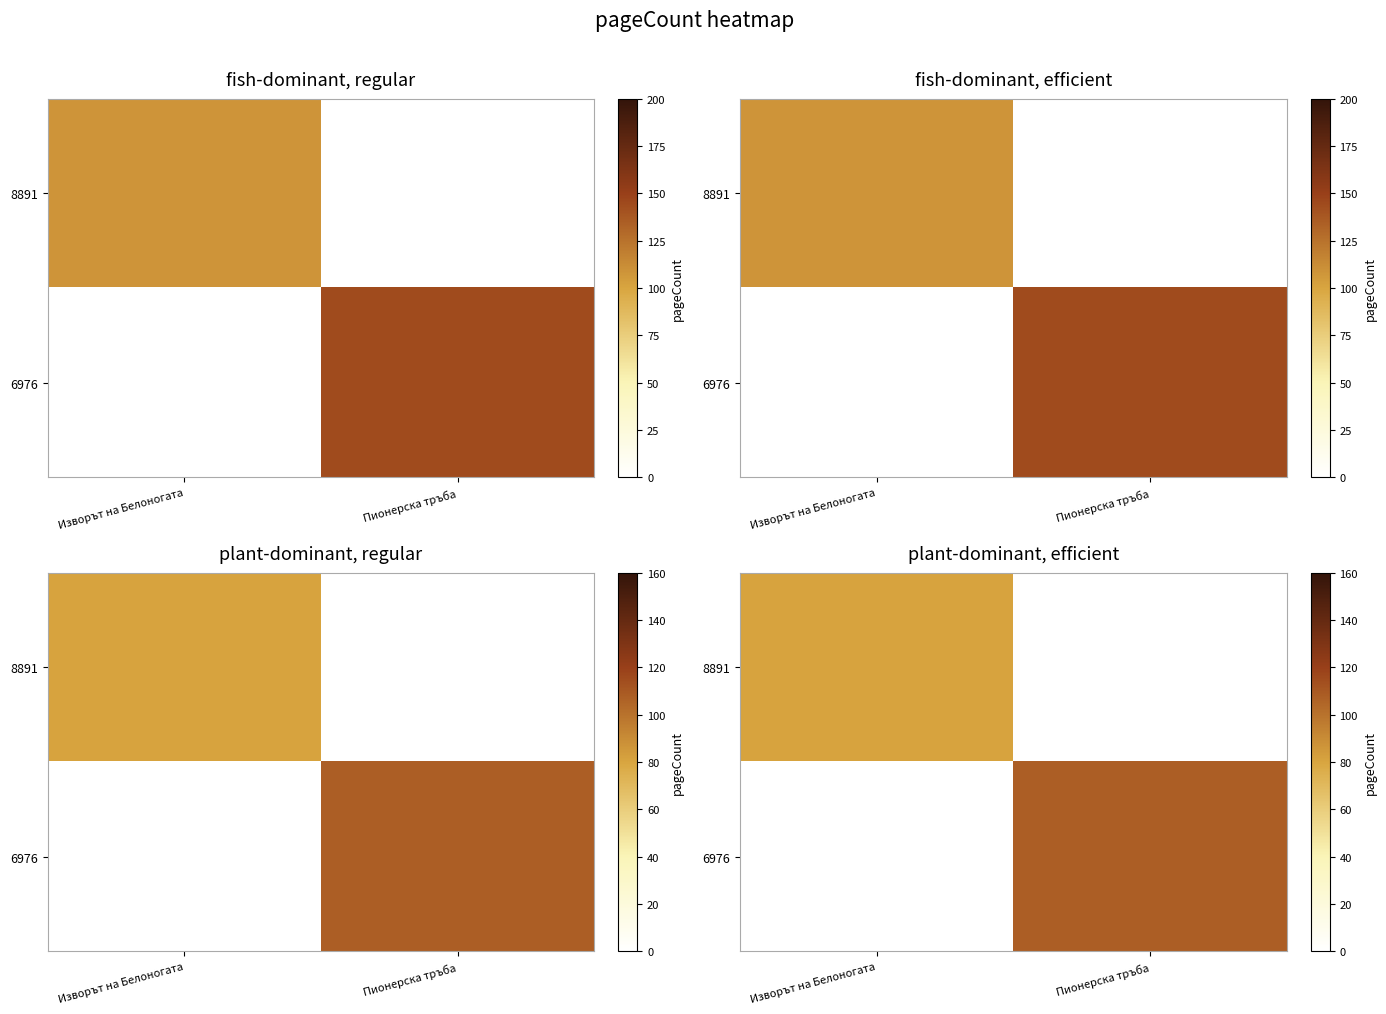

How many data points in 6976 are less than 108?

1